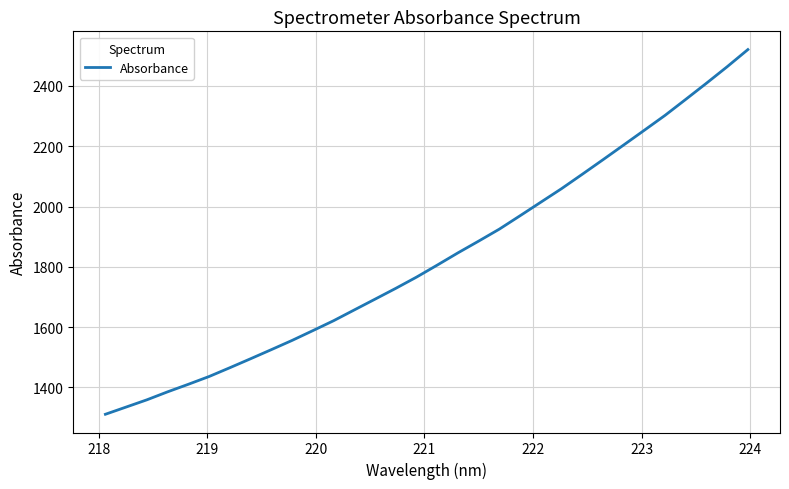

What is the greatest value displayed?

2520.6